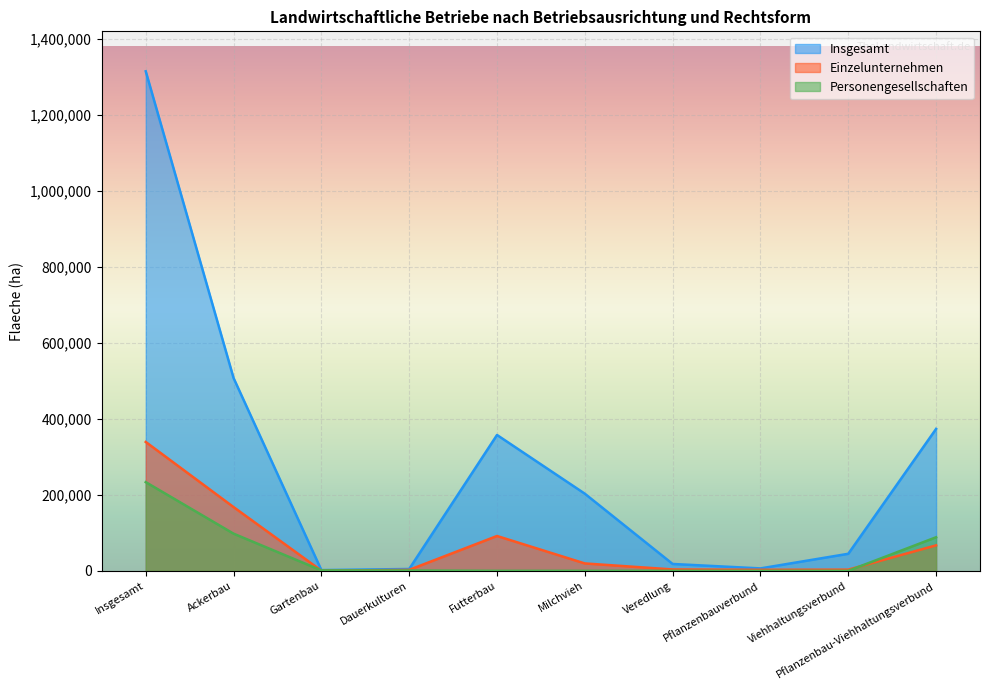

Reading left to right, what are all the values shown in this chart?

Insgesamt: Insgesamt=1315469	Ackerbau=507766	Gartenbau=1910	Dauerkulturen=4902	Futterbau=357755	Milchvieh=203108	Veredlung=18082	Pflanzenbauverbund=6394	Viehhaltungsverbund=44895	Pflanzenbau-Viehhaltungsverbund=373764
Einzelunternehmen: Insgesamt=339371	Ackerbau=167890	Gartenbau=441	Dauerkulturen=2548	Futterbau=91755	Milchvieh=19470	Veredlung=3668	Pflanzenbauverbund=2783	Viehhaltungsverbund=3138	Pflanzenbau-Viehhaltungsverbund=67149
Personengesellschaften: Insgesamt=233560	Ackerbau=97880	Gartenbau=1143	Dauerkulturen=866	Futterbau=0	Milchvieh=0	Veredlung=0	Pflanzenbauverbund=0	Viehhaltungsverbund=0	Pflanzenbau-Viehhaltungsverbund=88422